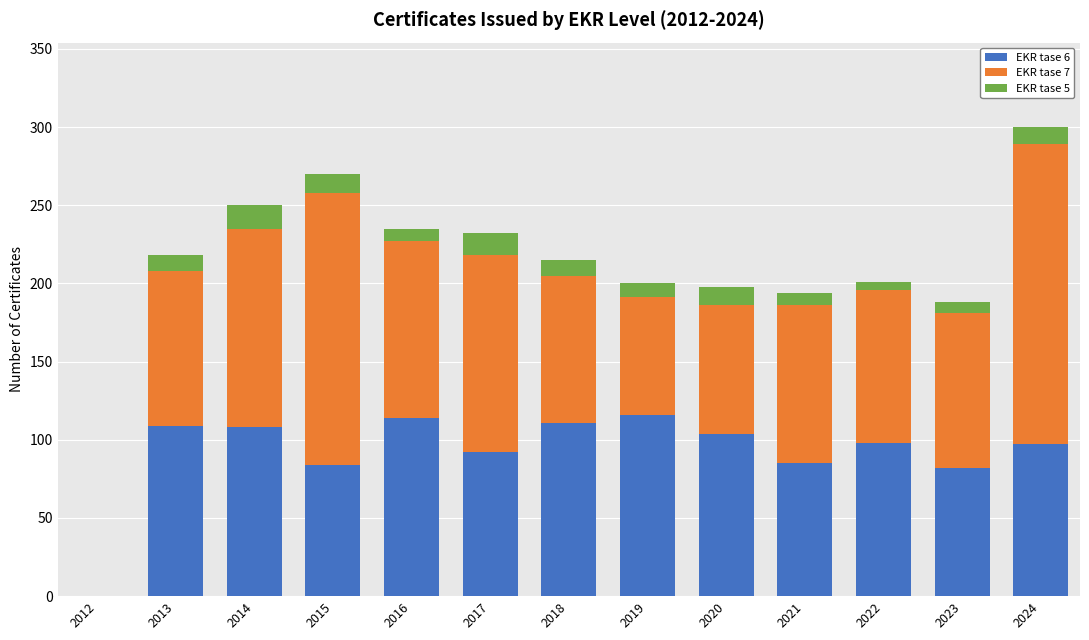

At which category is the sum across all series the highest?

2024